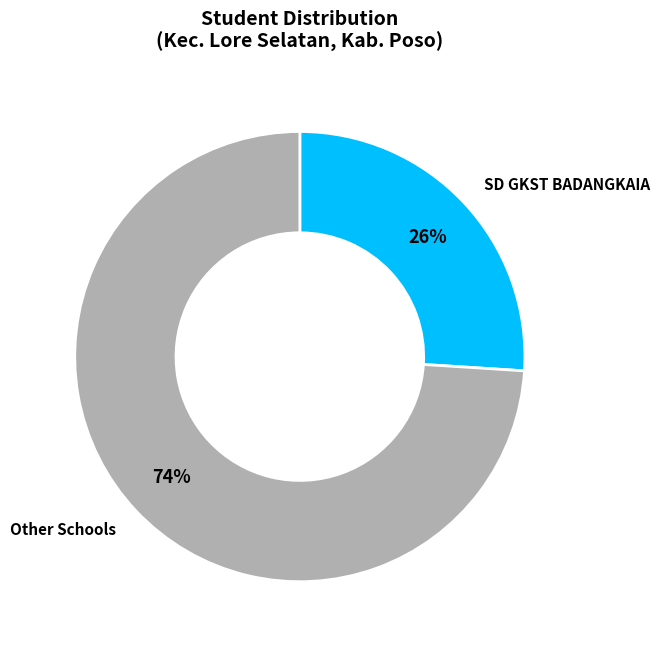

Is there any slice that represents more than half of the pie?

Yes